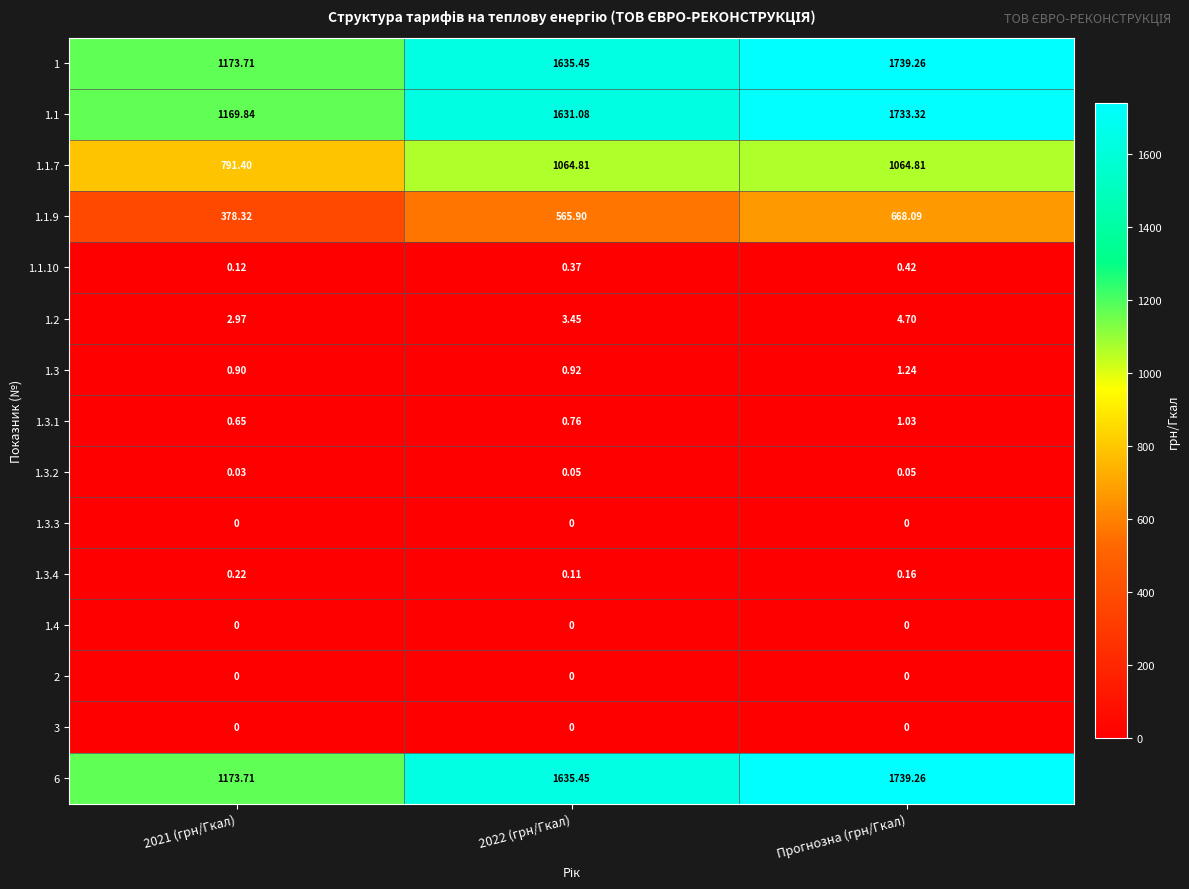

At which label does 1.2 reach its peak?

Прогнозна (грн/Гкал)